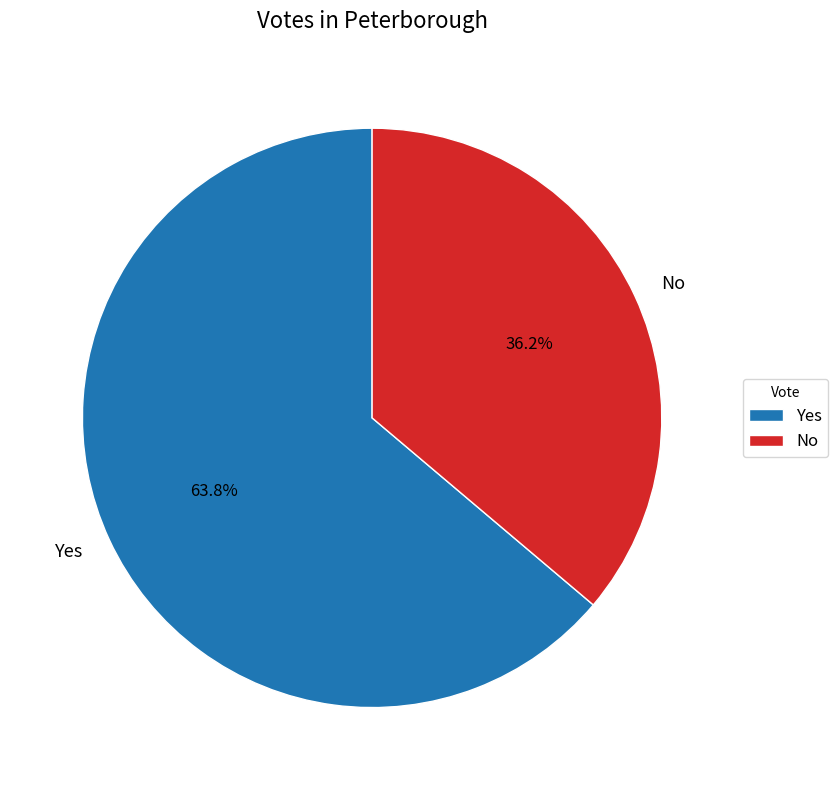

Which category has the smallest portion of the pie?

No